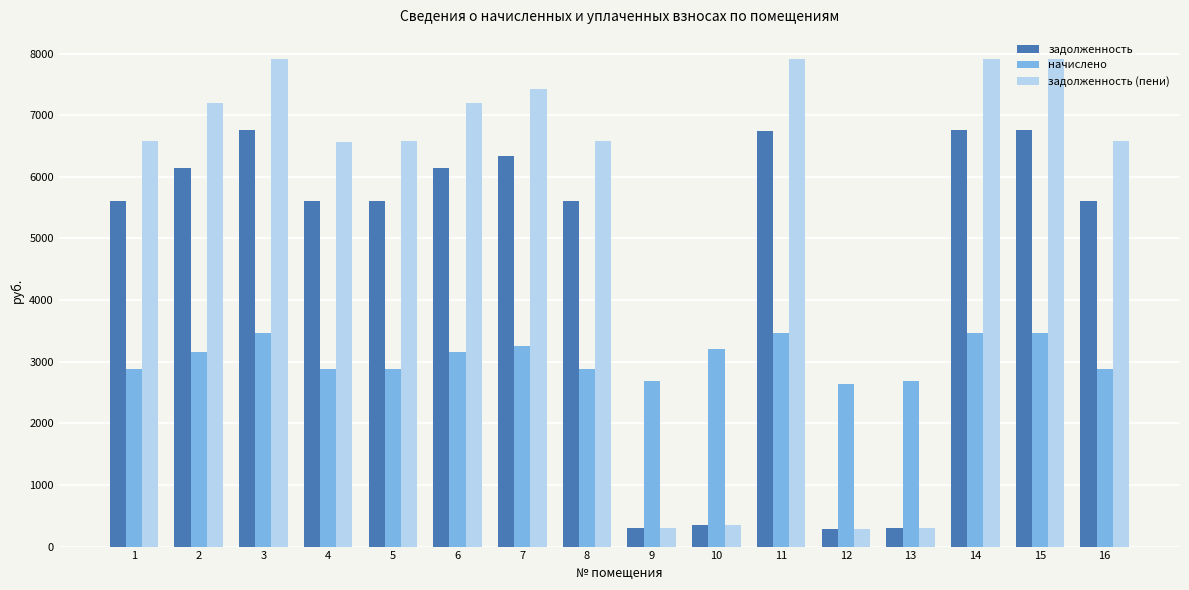

What is the total value across all series at 9?

3278.8